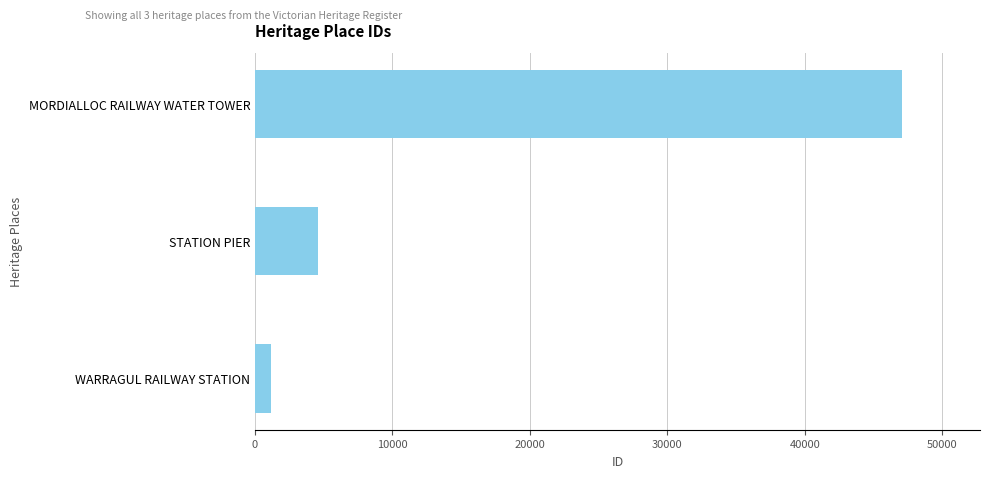

Between WARRAGUL RAILWAY STATION and STATION PIER, which is larger?

STATION PIER